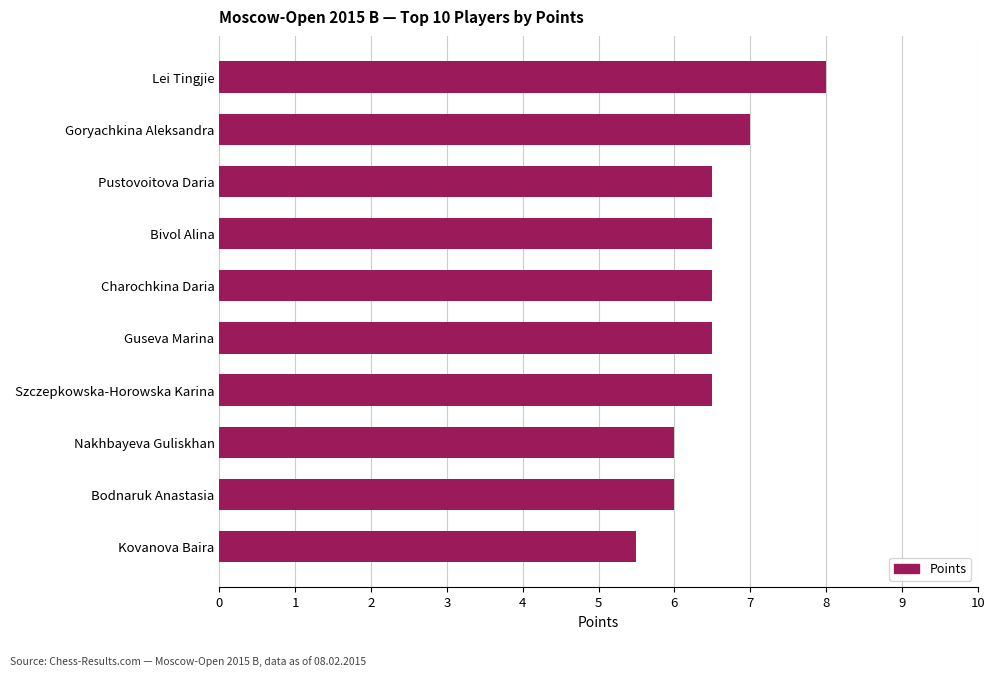

Which label corresponds to the largest value in the chart?

Lei Tingjie